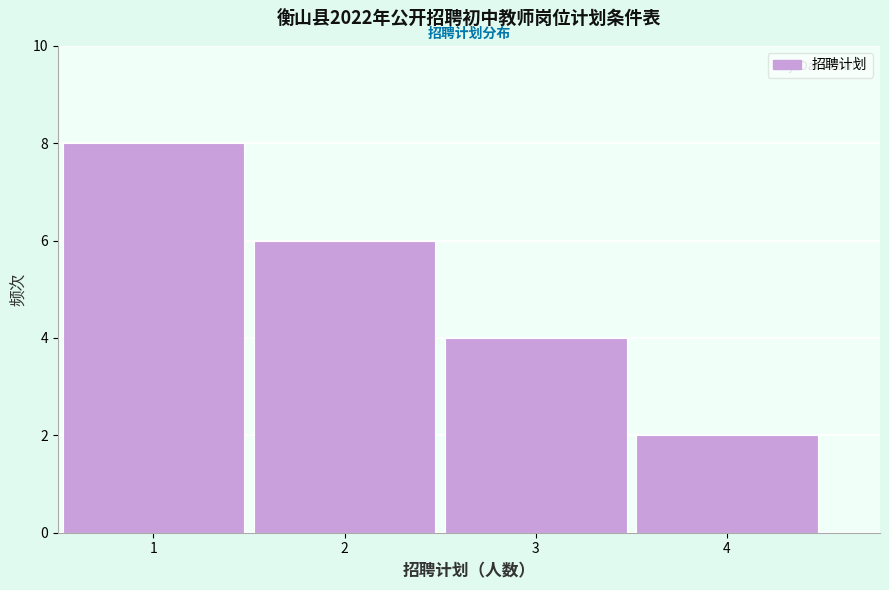

Over which range of the x-axis is the bar tallest?

0.5 to 1.5